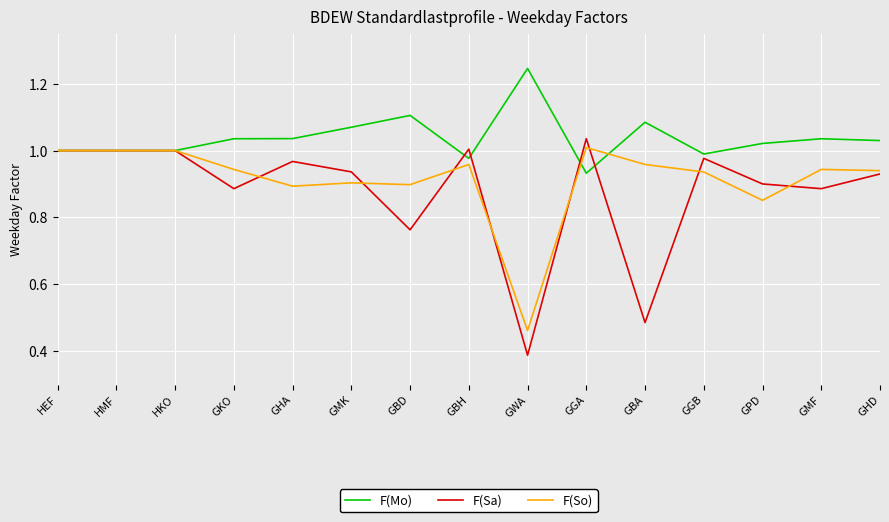

Which category has the highest value in the F(Mo) series?

GWA